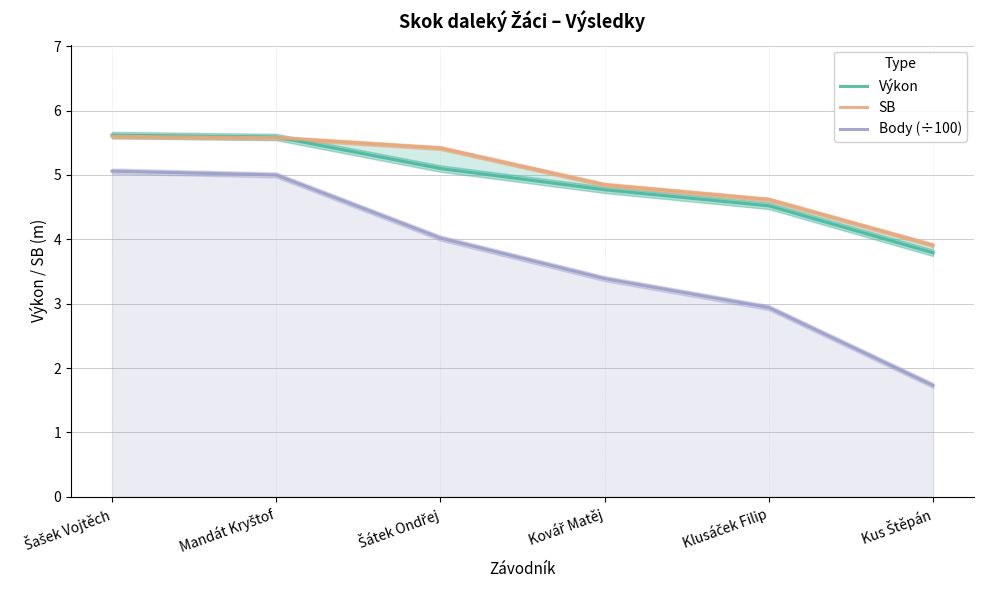

True or false: SB and Výkon cross at least once.

True